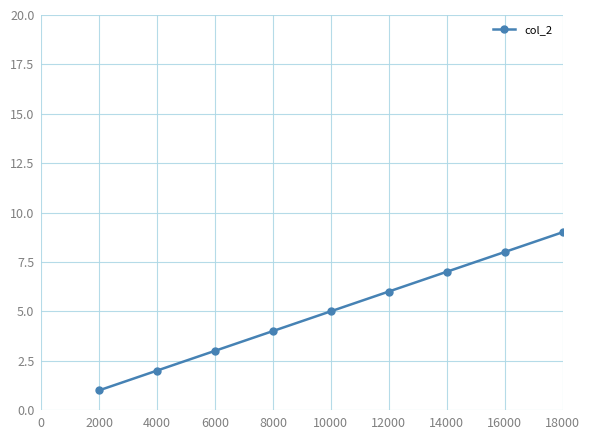

Which label corresponds to the largest value in the chart?

18000